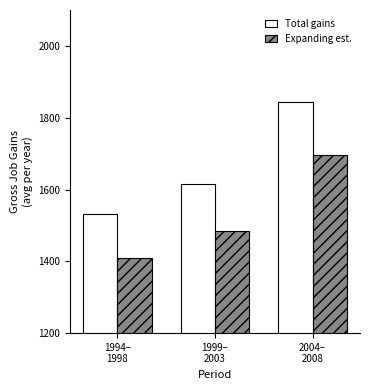

Reading left to right, transcribe all the data shown in this chart.

Total gains: 1994–
1998=1531.4	1999–
2003=1614.4	2004–
2008=1842.8
Expanding est.: 1994–
1998=1408.9	1999–
2003=1485.2	2004–
2008=1695.4